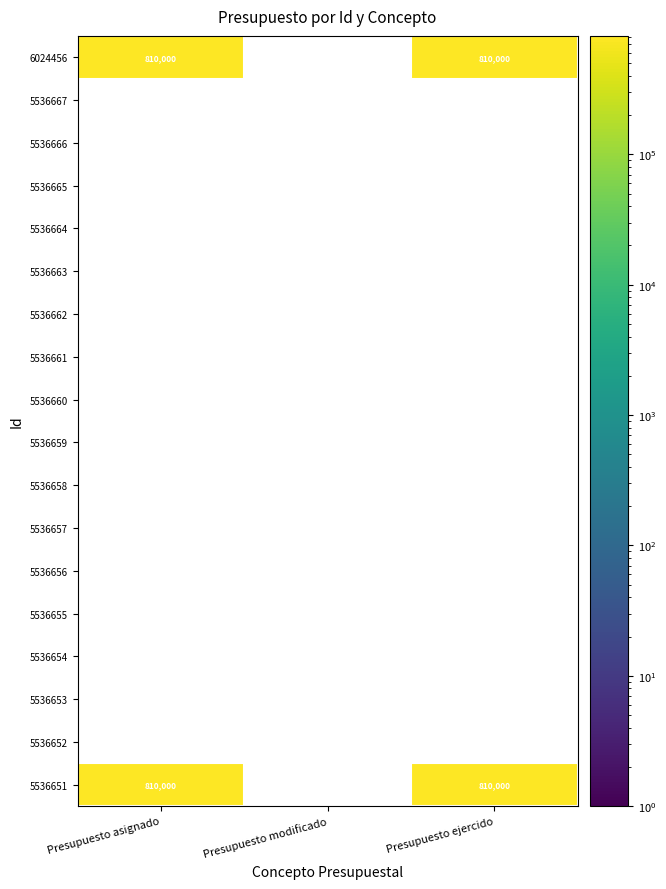

How many series are shown in this chart?

18